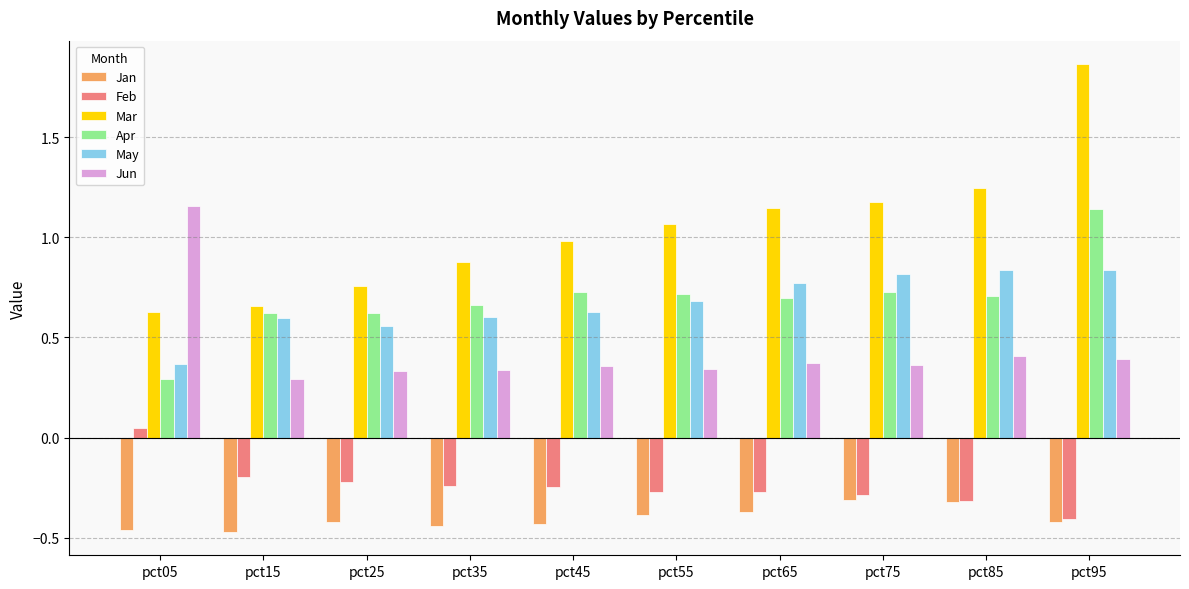

At which category does the chart reach its peak across all series?

pct95